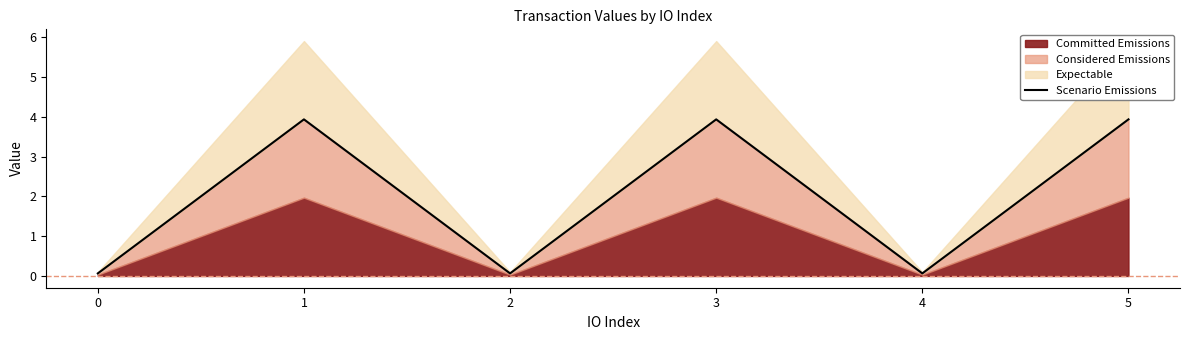

Is it true that the value at 0 is 0.1?

True